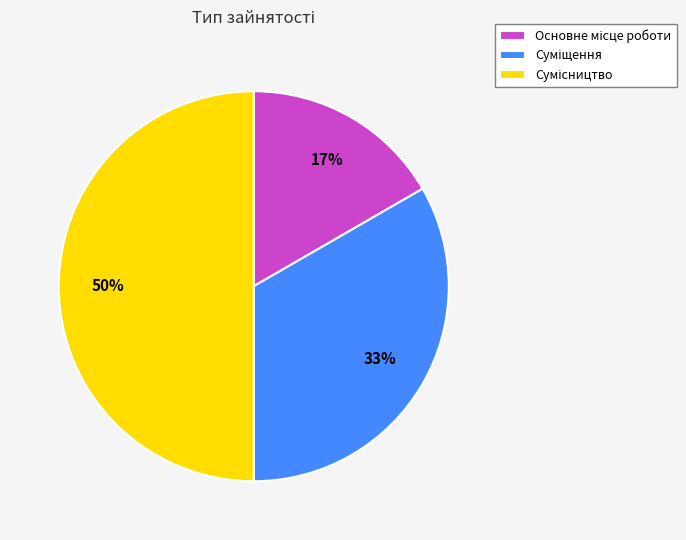

To the nearest percent, what is the difference between the largest and smallest slice percentages?

33%